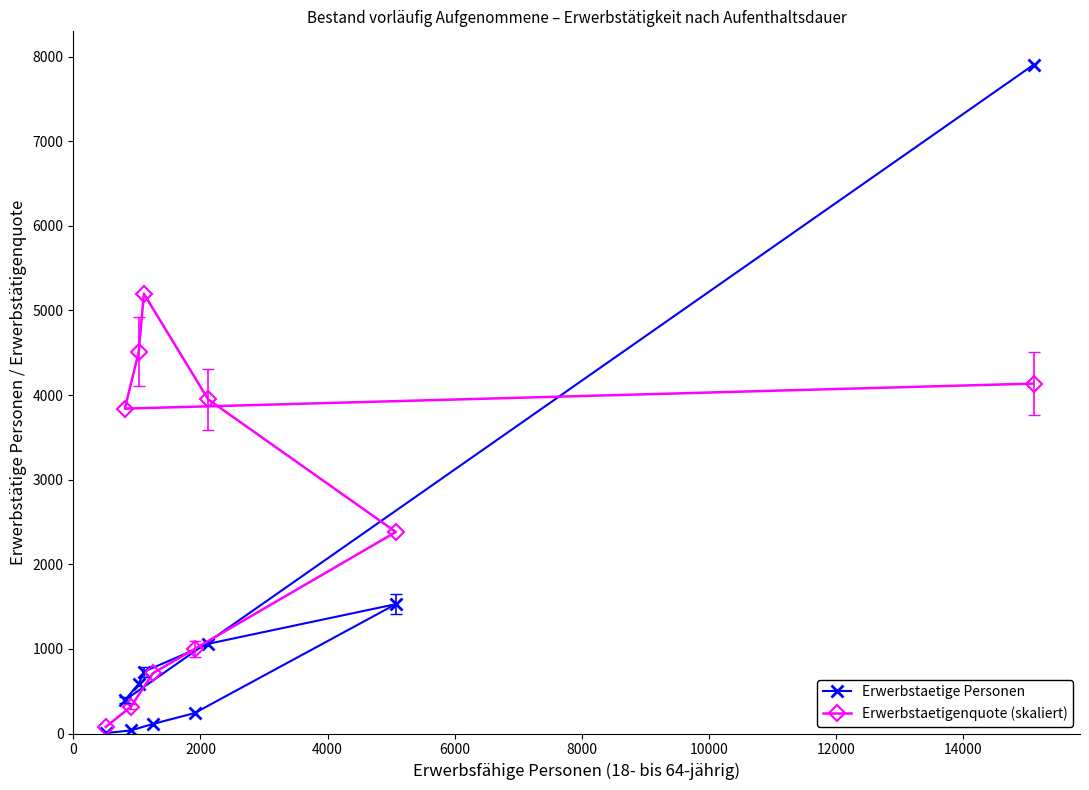

Which series has the largest total across all categories?

Erwerbstaetigenquote (skaliert)